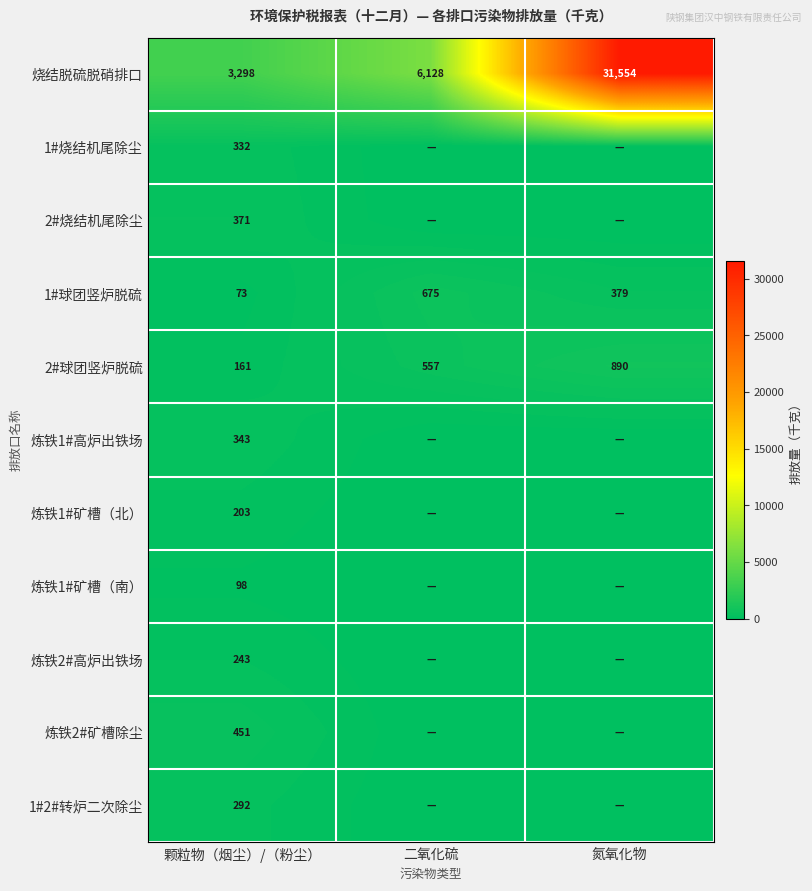

What is the average value of the 1#球团竖炉脱硫 series?

376